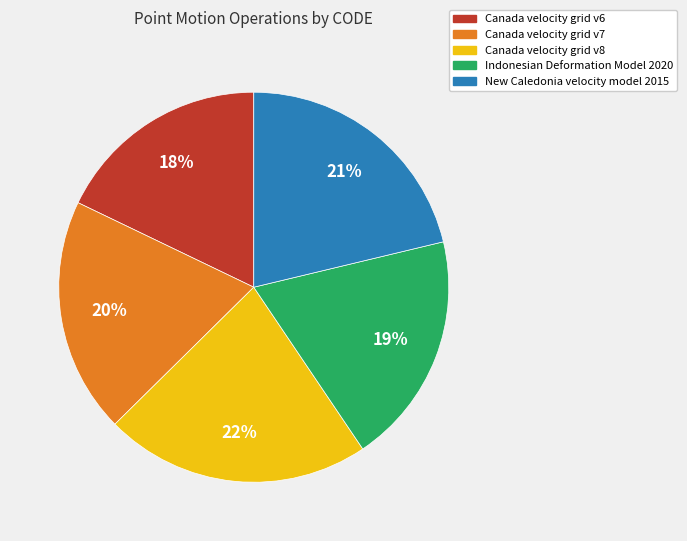

To the nearest percent, what is the average slice percentage?

20%